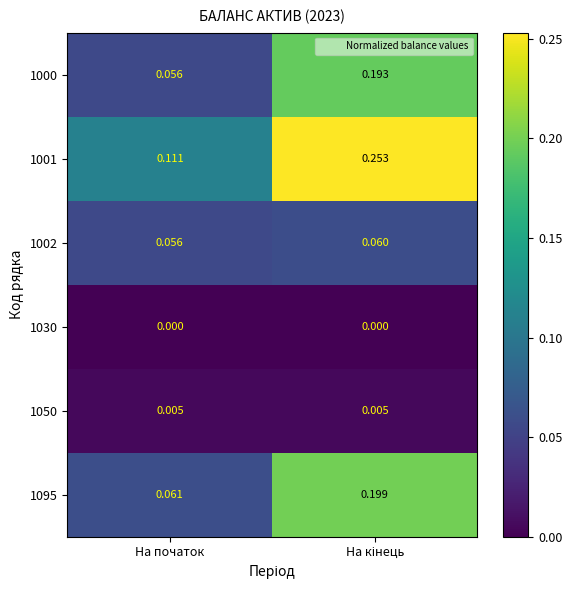

At which label is 1095 closest to 0?

На початок